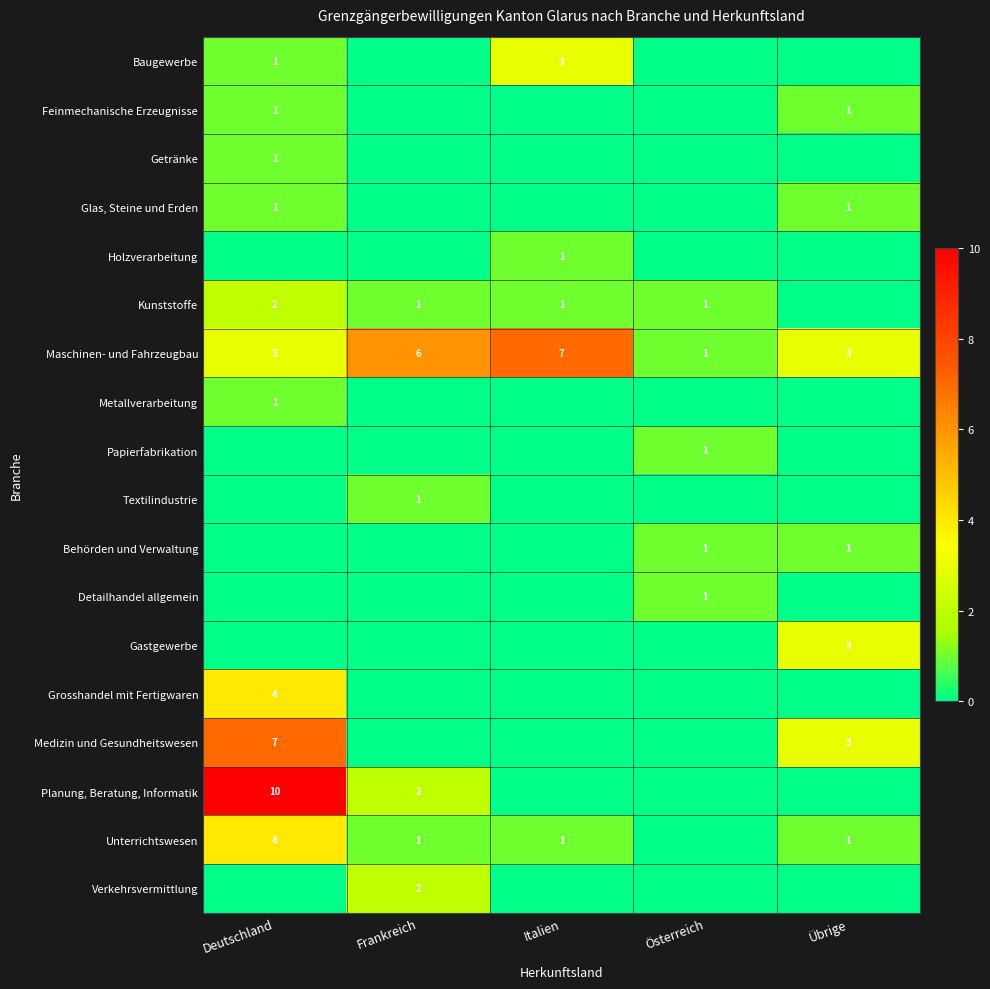

List the series in order of their peak value, lowest first.

Feinmechanische Erzeugnisse, Getränke, Glas, Steine und Erden, Holzverarbeitung, Metallverarbeitung, Papierfabrikation, Textilindustrie, Behörden und Verwaltung, Detailhandel allgemein, Kunststoffe, Verkehrsvermittlung, Baugewerbe, Gastgewerbe, Grosshandel mit Fertigwaren, Unterrichtswesen, Maschinen- und Fahrzeugbau, Medizin und Gesundheitswesen, Planung, Beratung, Informatik